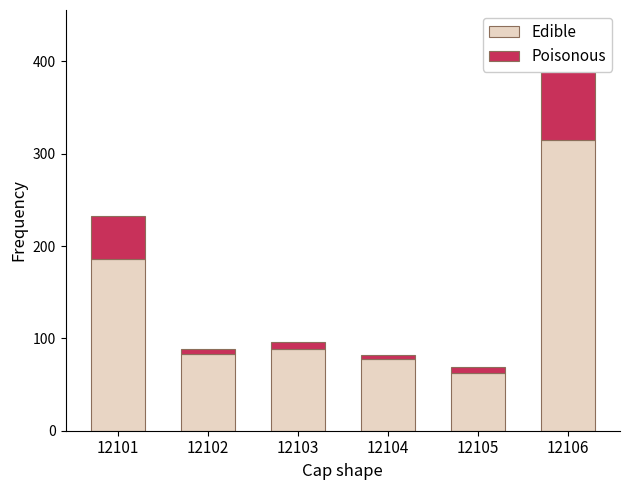

The Edible series shows 89 at 12103. True or false?

True